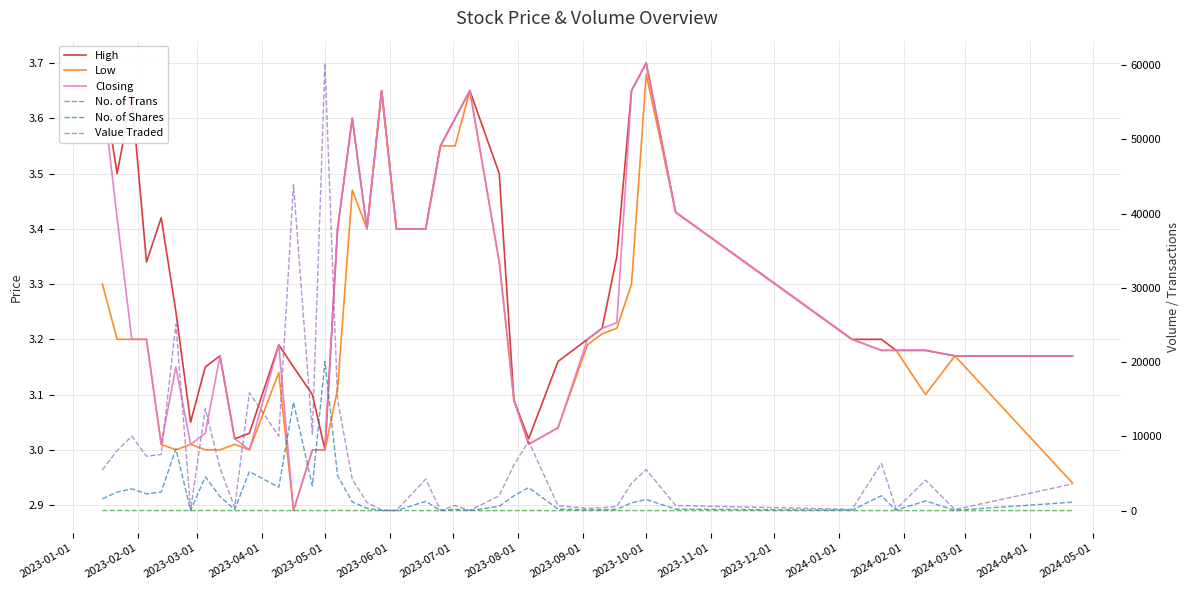

How many series are shown in this chart?

6